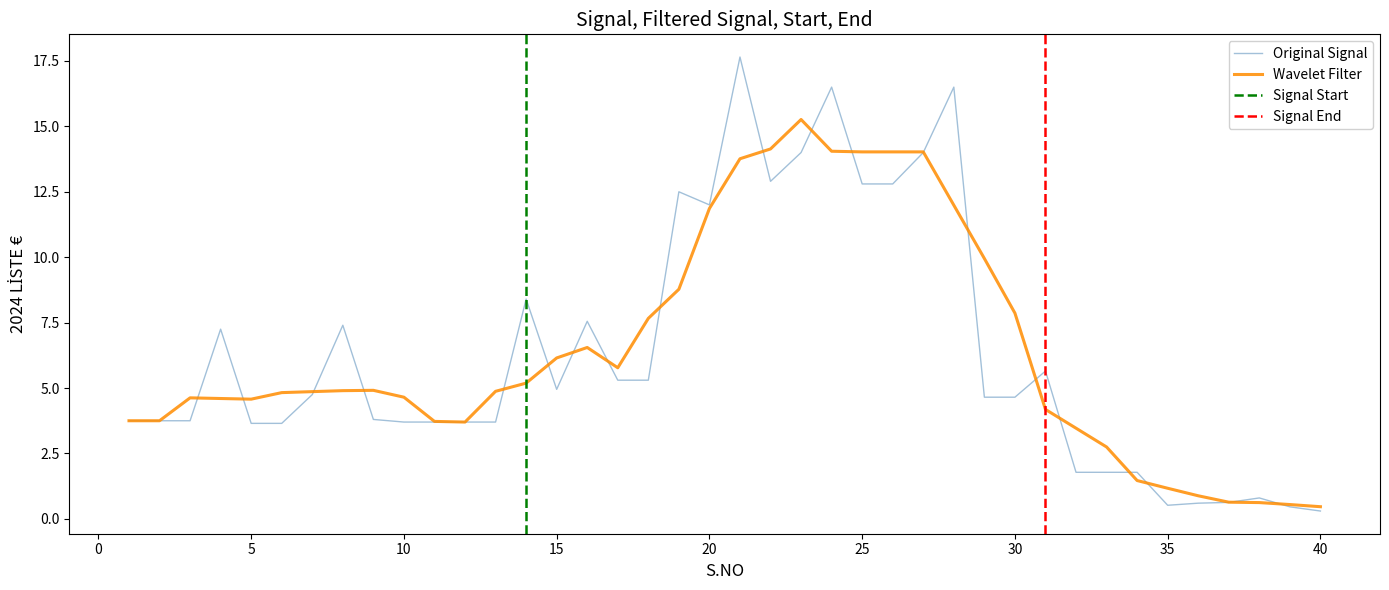

Which has a higher value, 10 or 4?

4